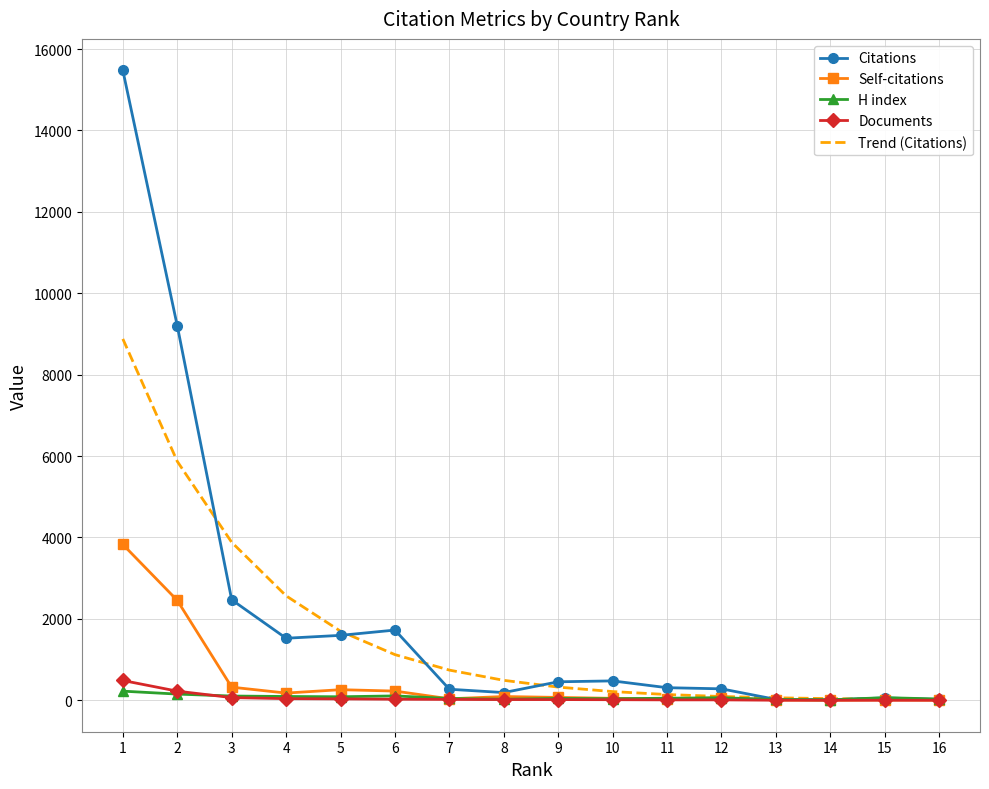

What is the maximum value shown in the chart?

15477.0